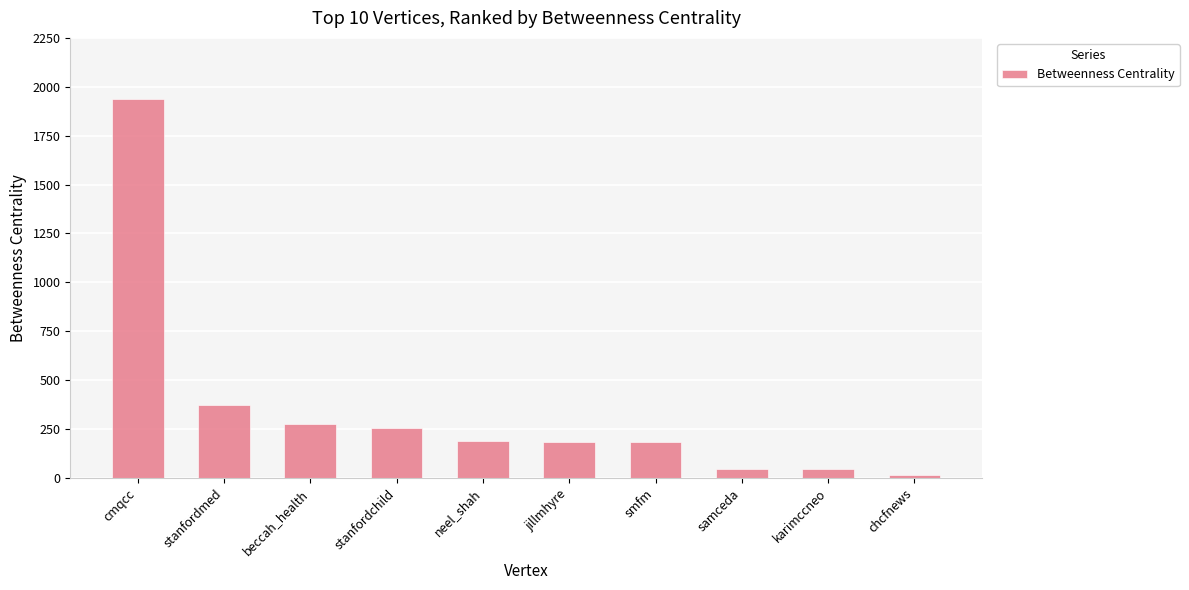

Count the number of categories in the chart.

10